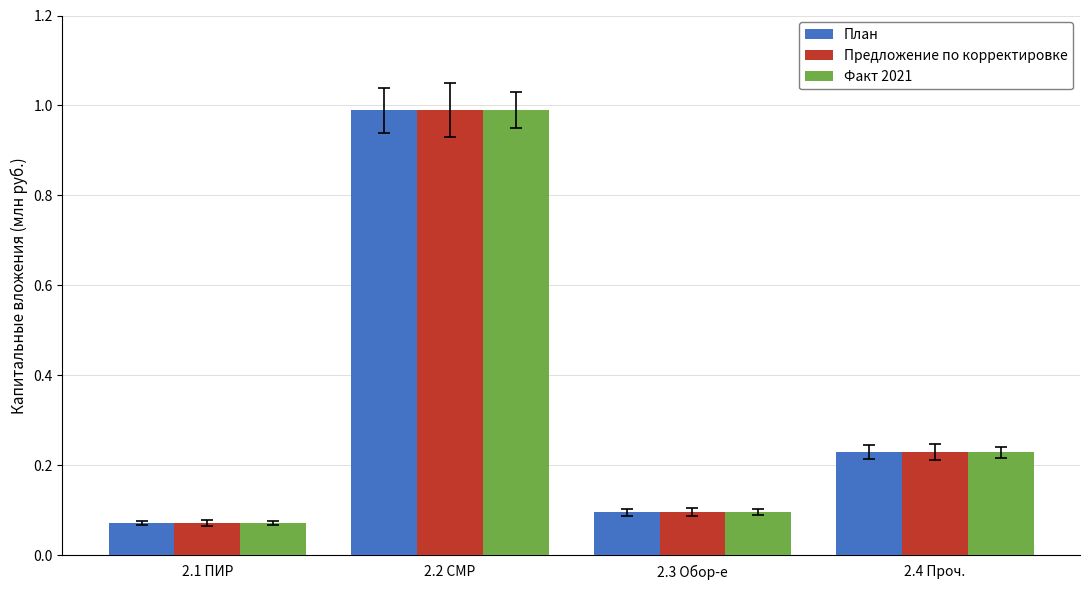

What is the maximum value for Предложение по корректировке?

1.0